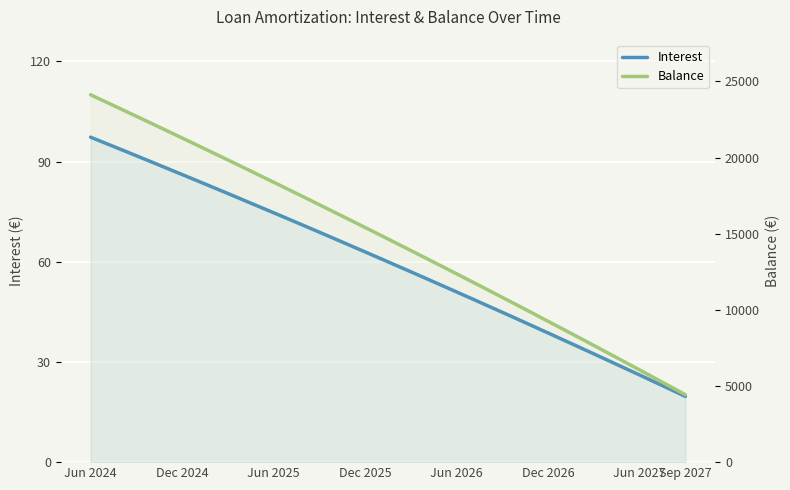

True or false: Balance has more than 0 points higher than both neighbors.

False